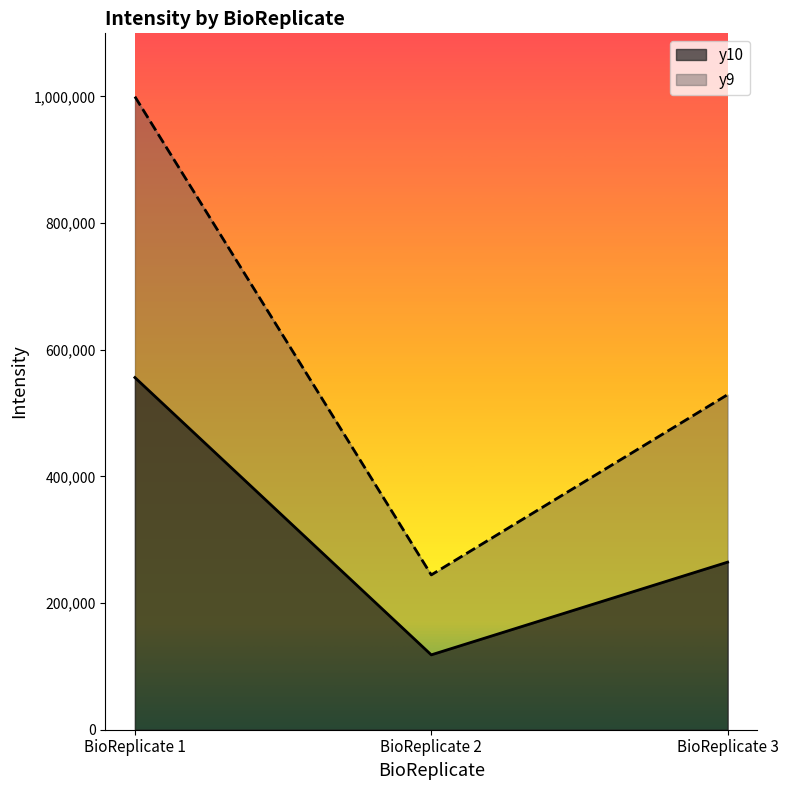

What is the difference between the highest and lowest values at BioReplicate 3?

264525